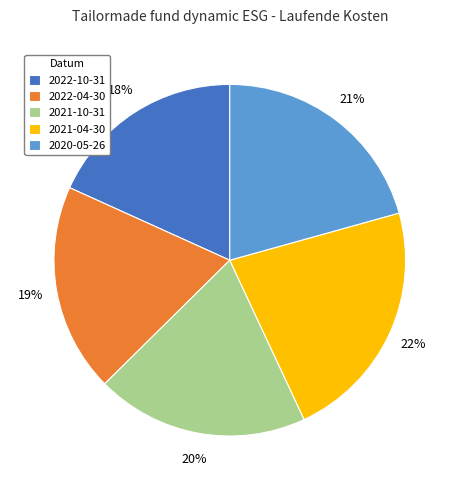

What is the smallest slice in the pie chart?

2022-10-31